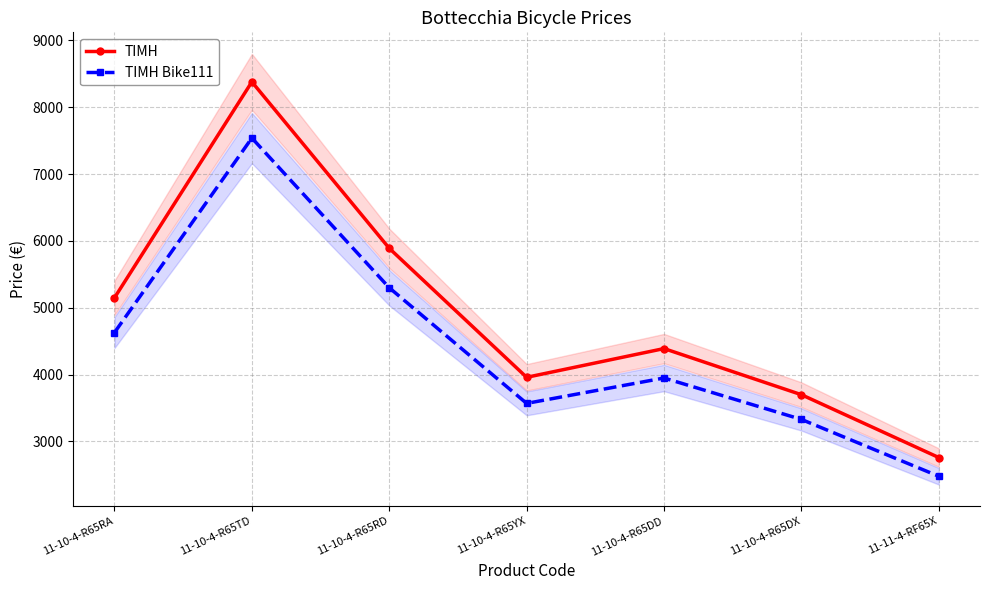

What is the maximum value for ΤΙΜΗ Bike111?

7540